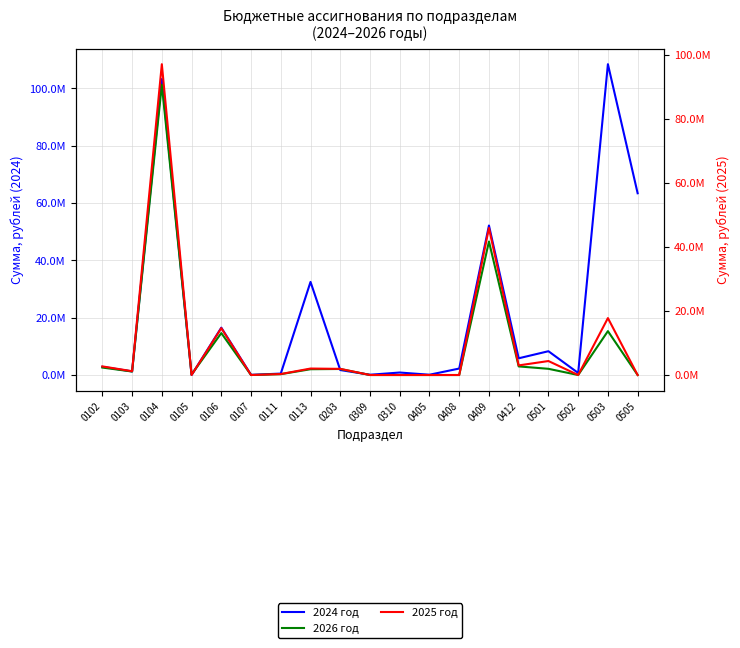

What is the value of the 2026 год point at the 1st from the left?

2604000.0